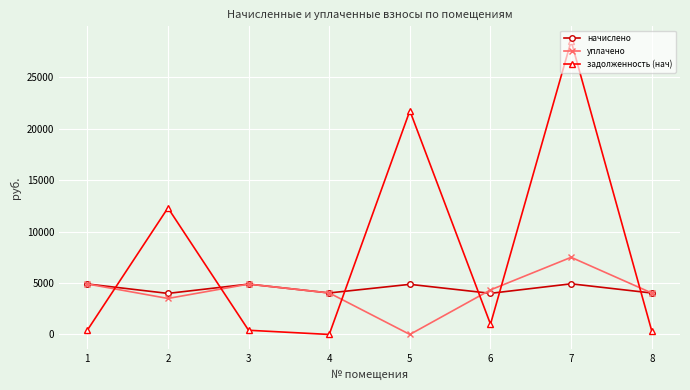

What is the sum of all начислено values?

35655.1